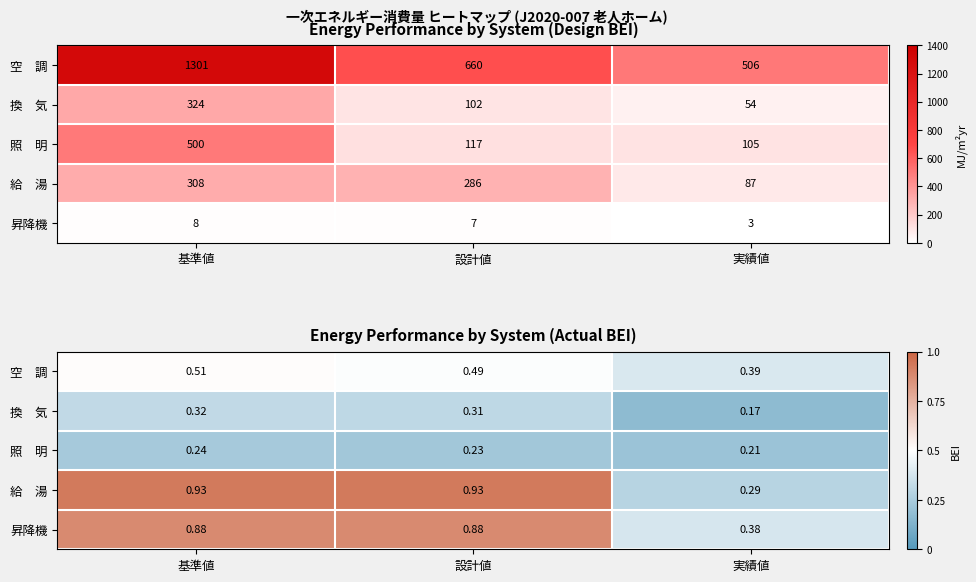

What is the difference between the second highest and minimum values in the 空 調 series?

0.1